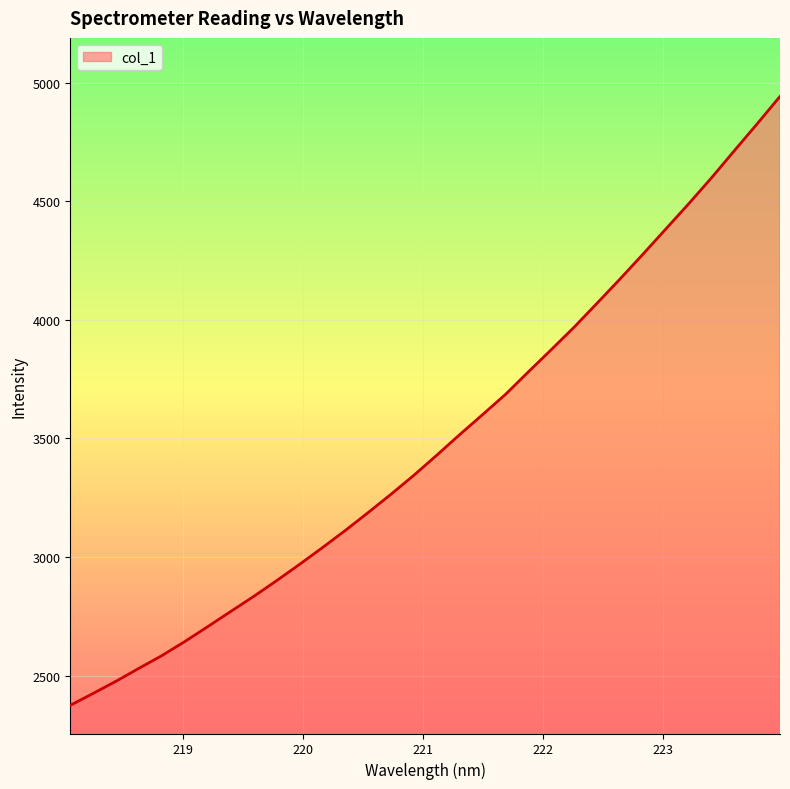

What is the difference between the maximum and minimum values?

2568.3